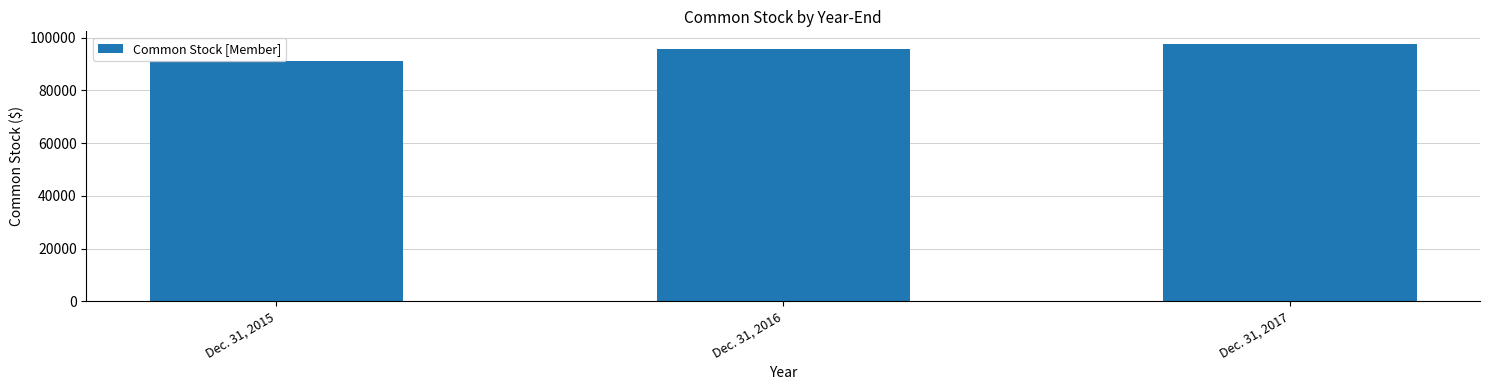

What is the value of the 1st bar from the left?

90985